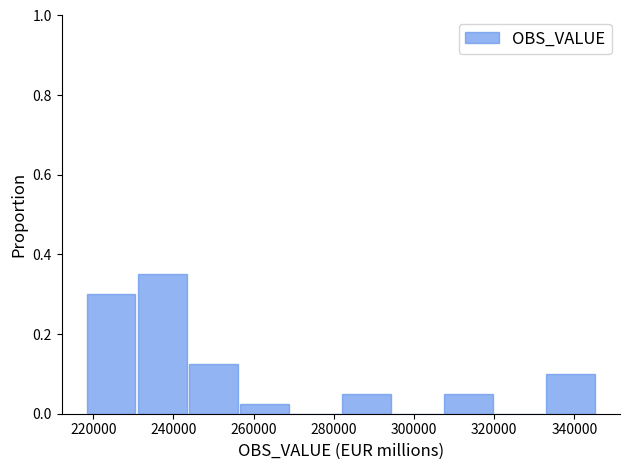

What is the height of the bar covering 282000 to 294000 on the x-axis? Neither the bar edges nor the heights are printed on the chart, so give them approximately, as read against the axes.

0.06